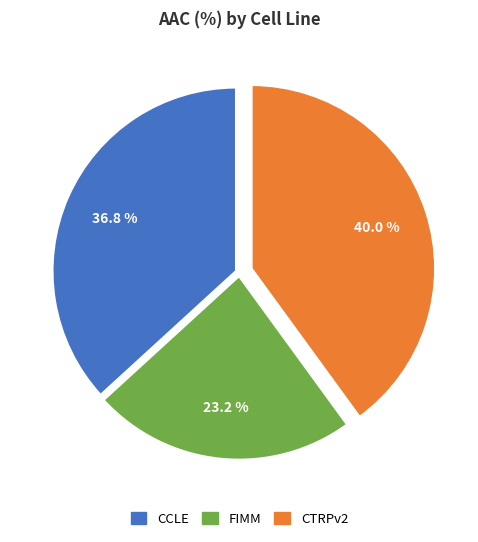

Which slice is the smallest?

FIMM